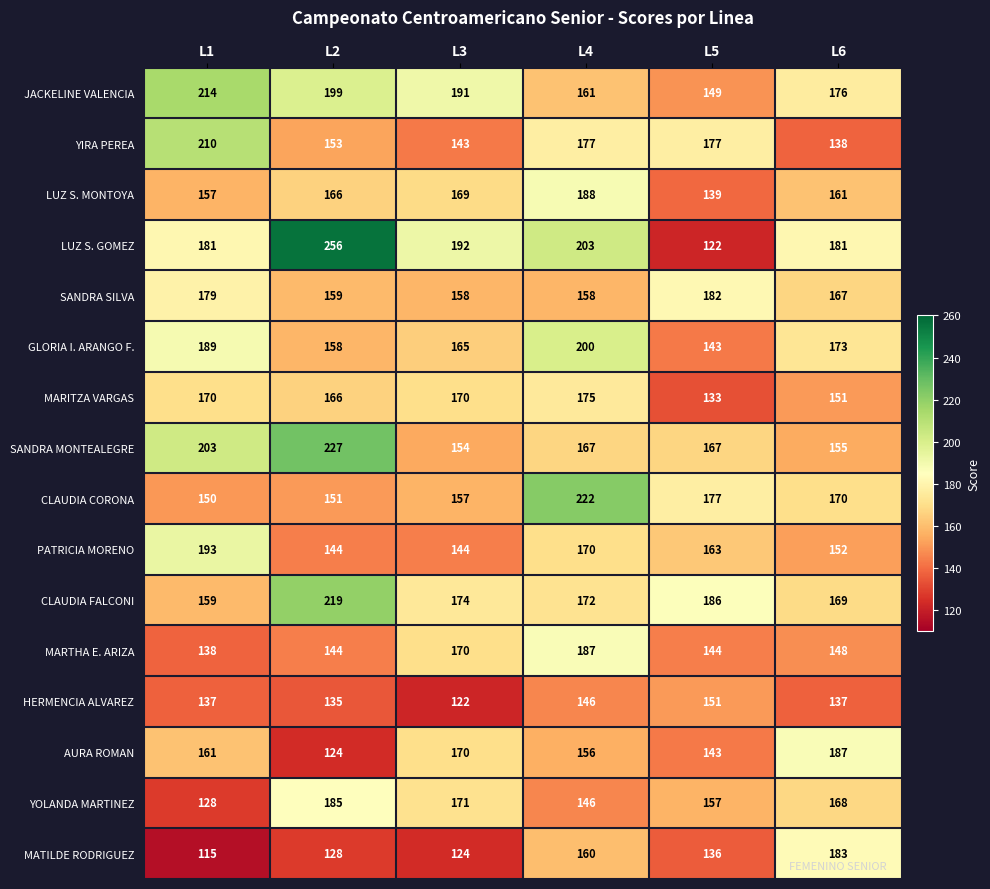

At which category does the chart reach its minimum across all series?

L1